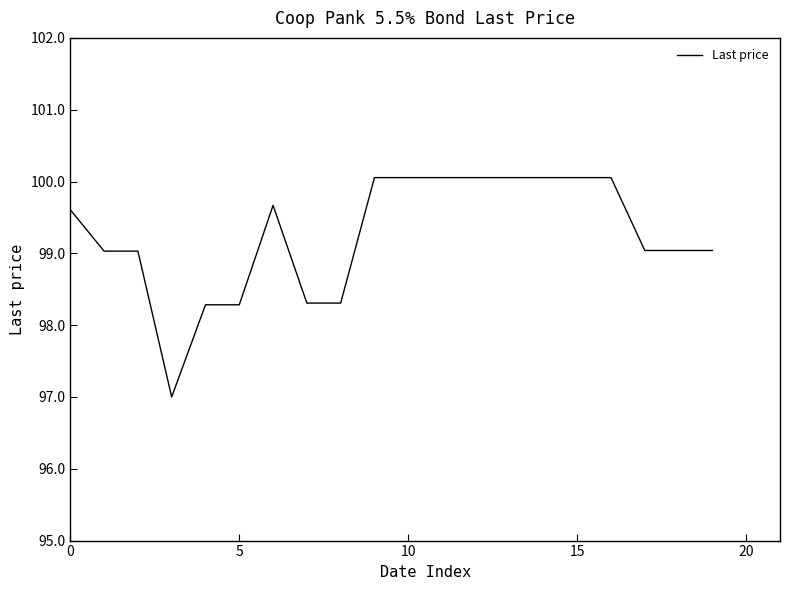

What is the smallest value displayed?

97.0